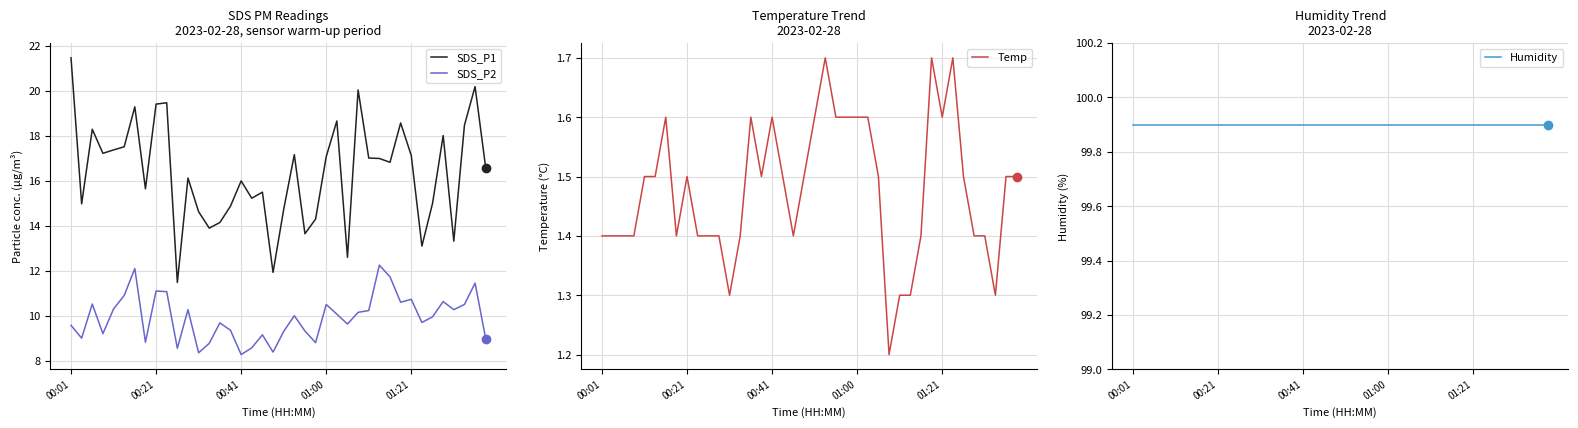

Where is SDS_P1 nearest to the value 16?

00:41